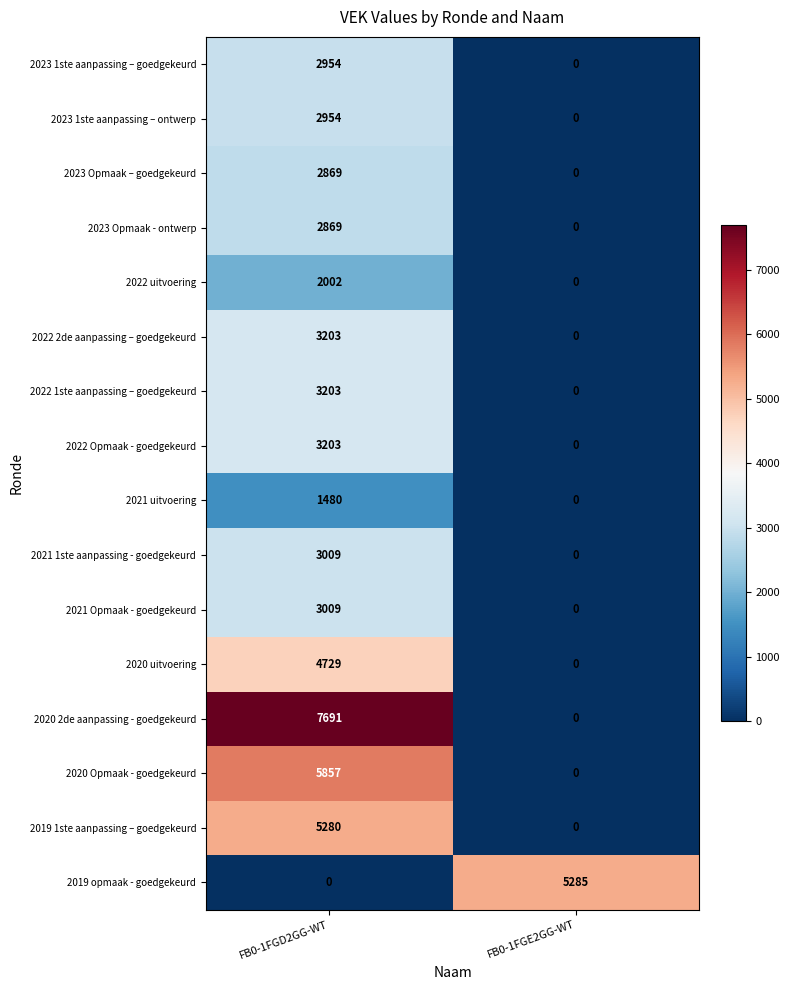

The value of 2020 uitvoering at FB0-1FGE2GG-WT is 0. True or false?

True